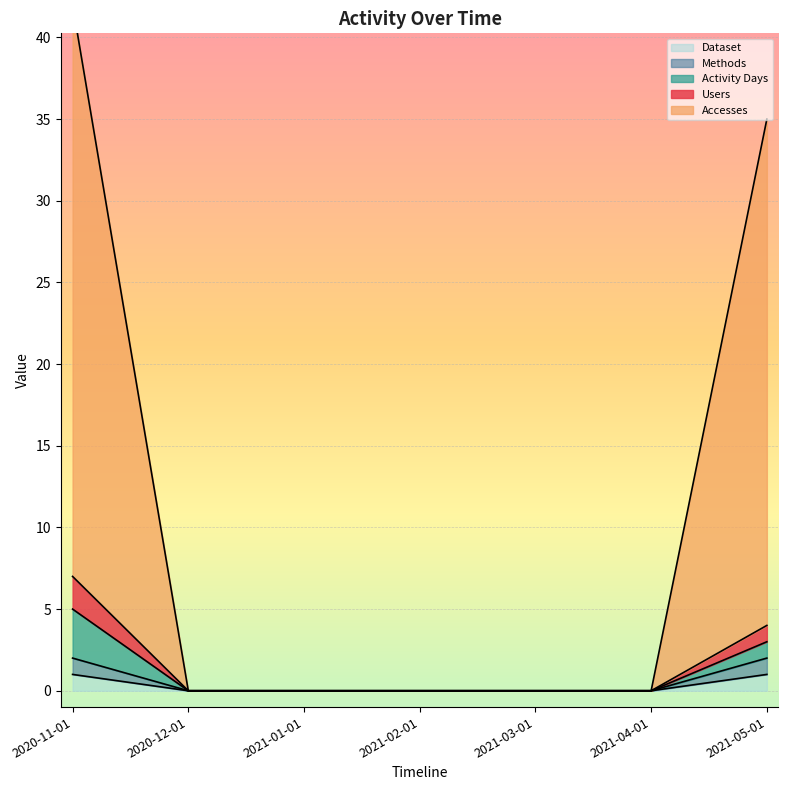

At which category is the sum across all series the highest?

2020-11-01